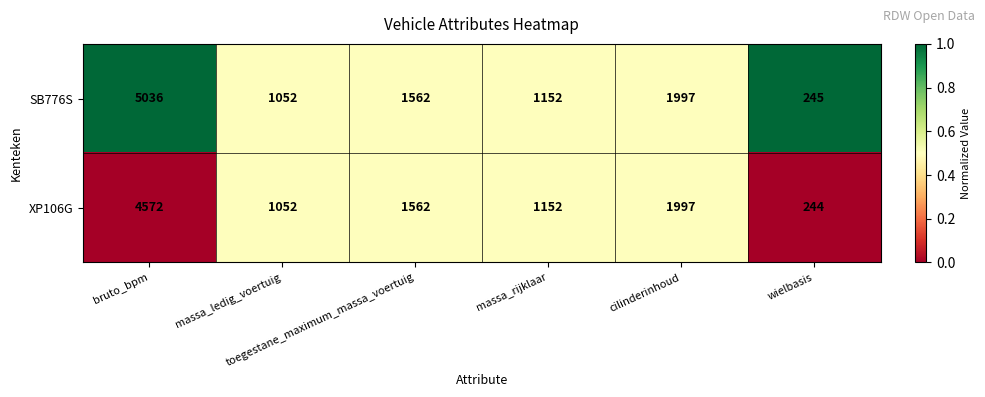

List the series in order of their peak value, highest first.

SB776S, XP106G